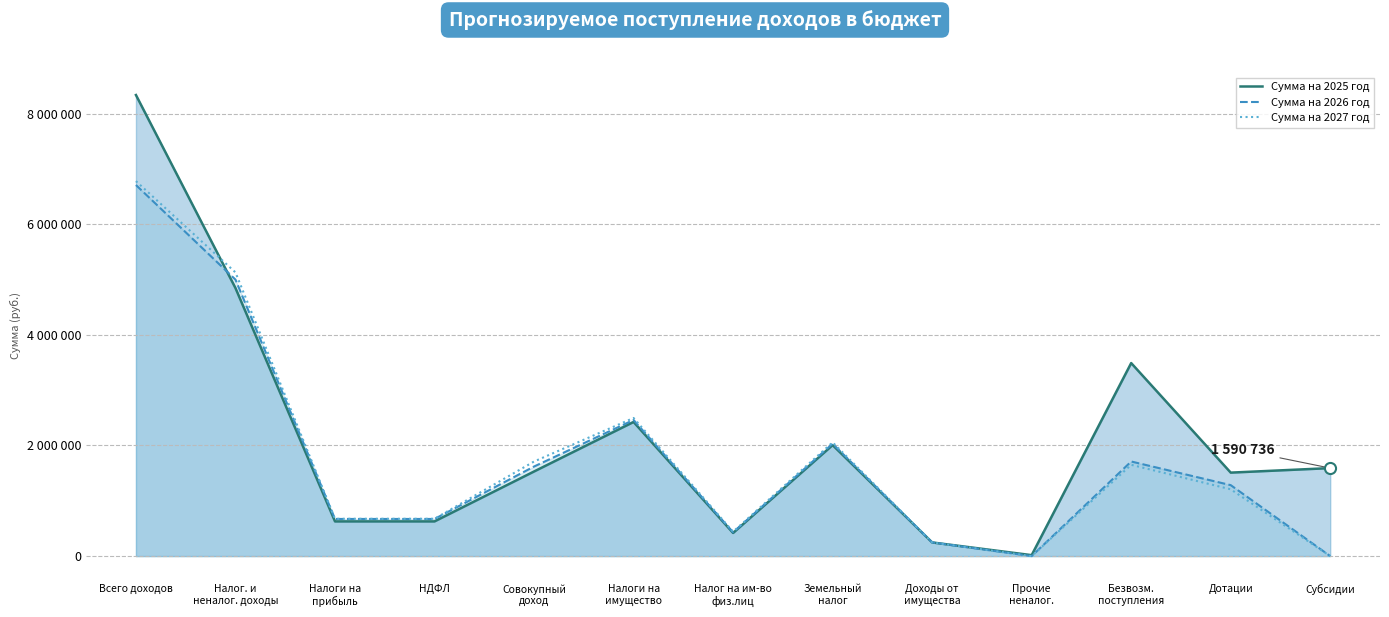

Does the chart display data point markers on the line(s)?

No